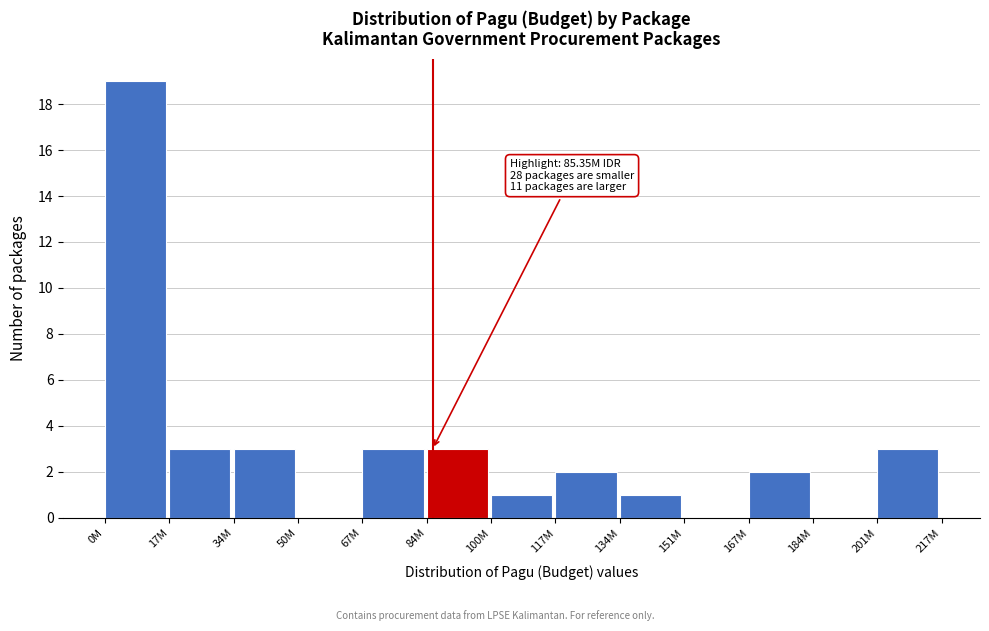

Reading right to left, extract all data points from this chart.

201M=3	184M=0	167M=2	151M=0	134M=1	117M=2	100M=1	84M=3	67M=3	50M=0	34M=3	17M=3	0M=19